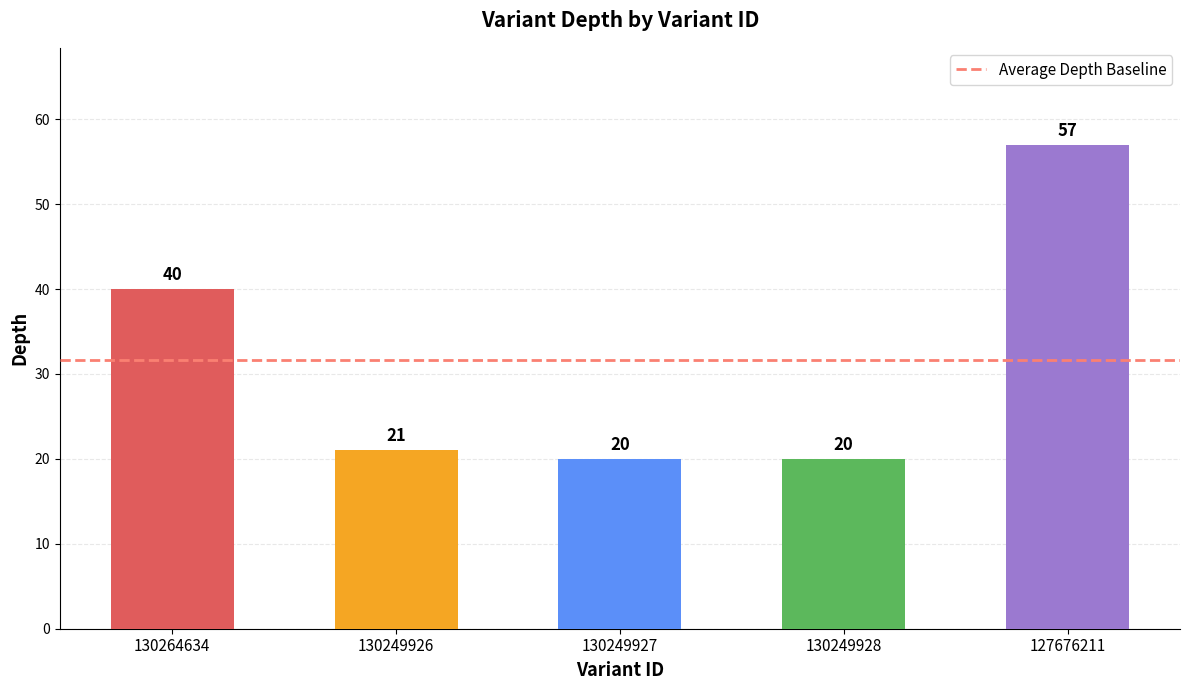

Where does the data first go above 21?

130264634